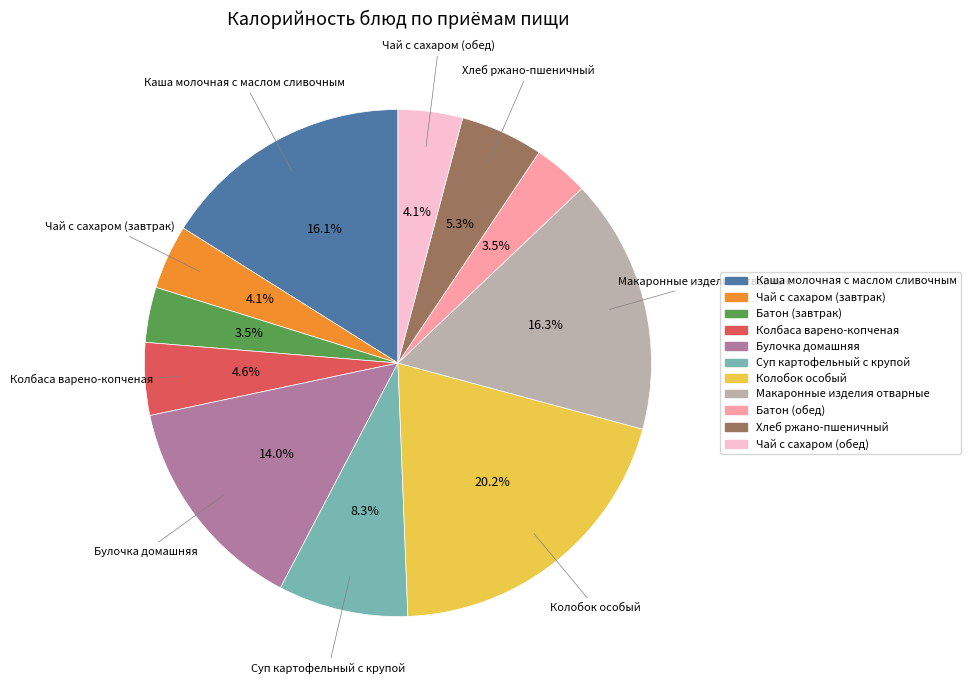

Which category has the biggest portion of the pie?

Колобок особый